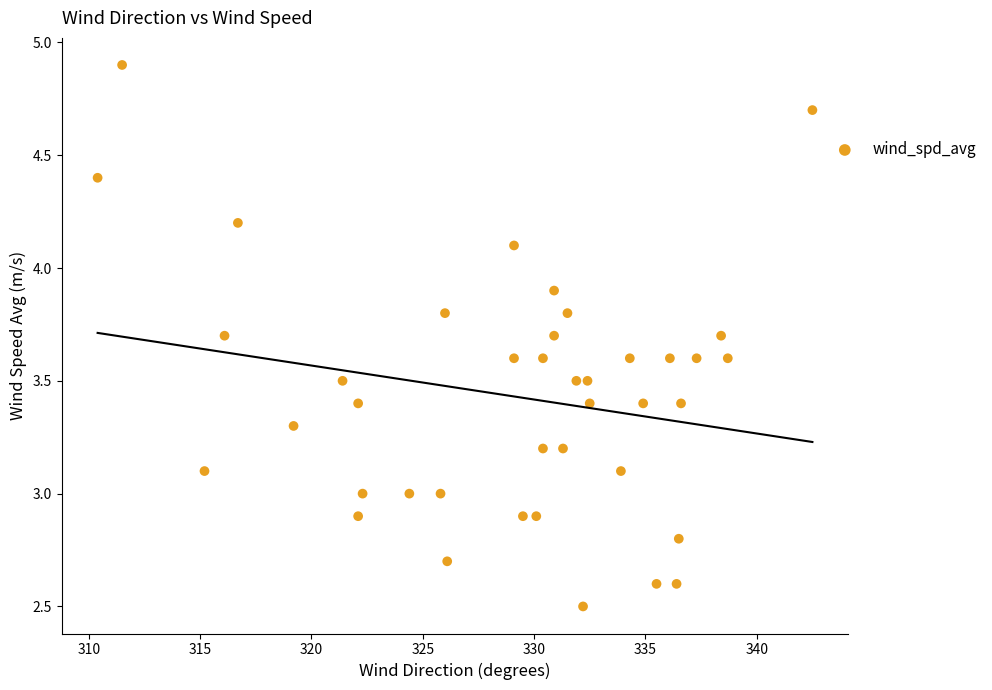

What is the range of Y values (max minus min)?

2.4